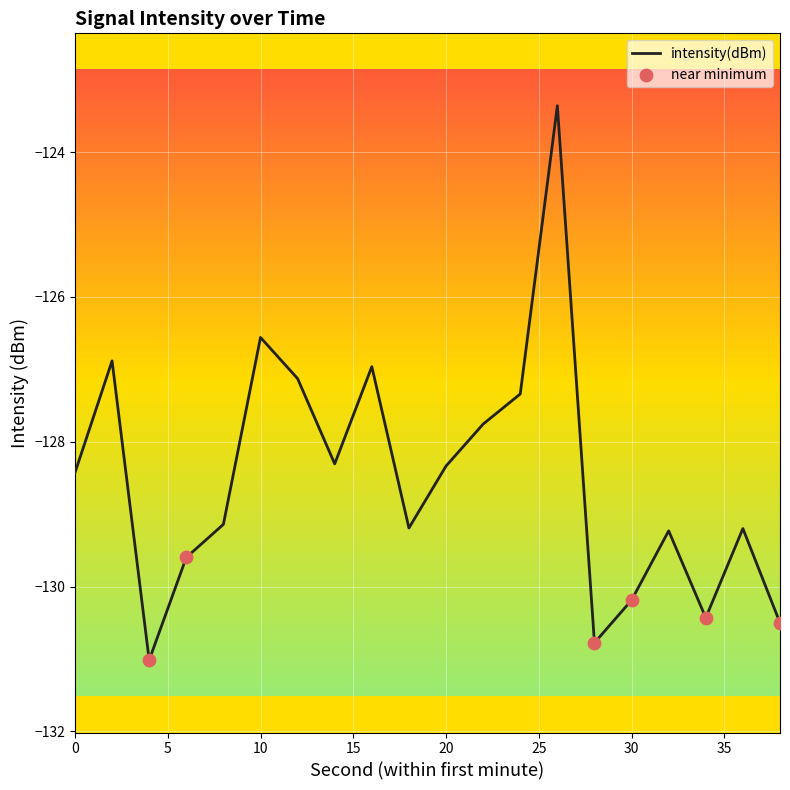

What is the maximum value shown in the chart?

-123.4